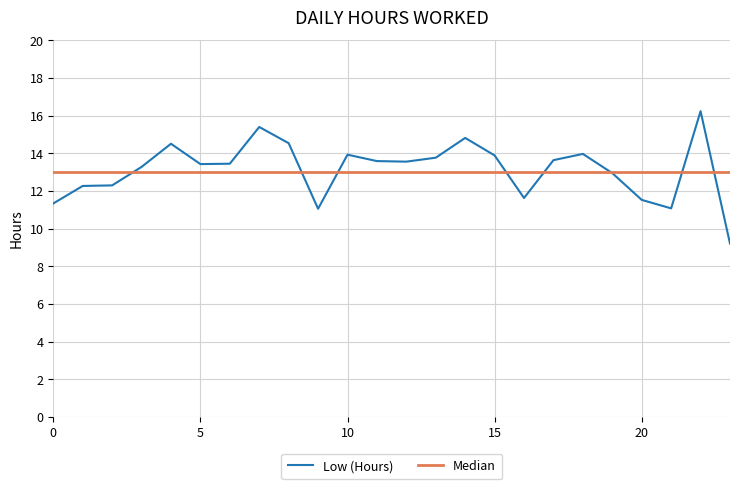

Which series has the widest spread of values?

Low (Hours)